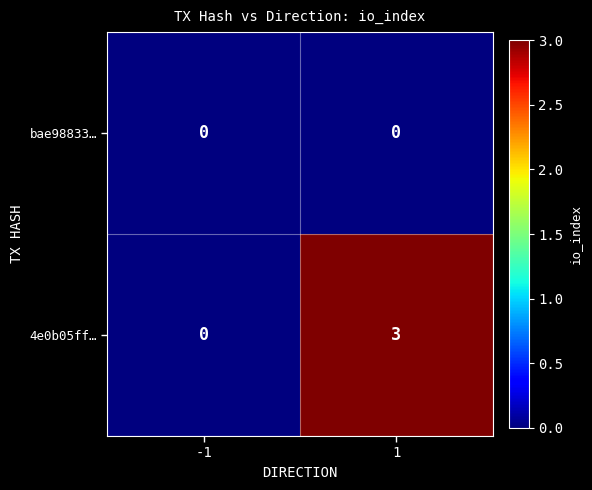

Between -1 and 1, which series saw the biggest shift?

4e0b05ff…